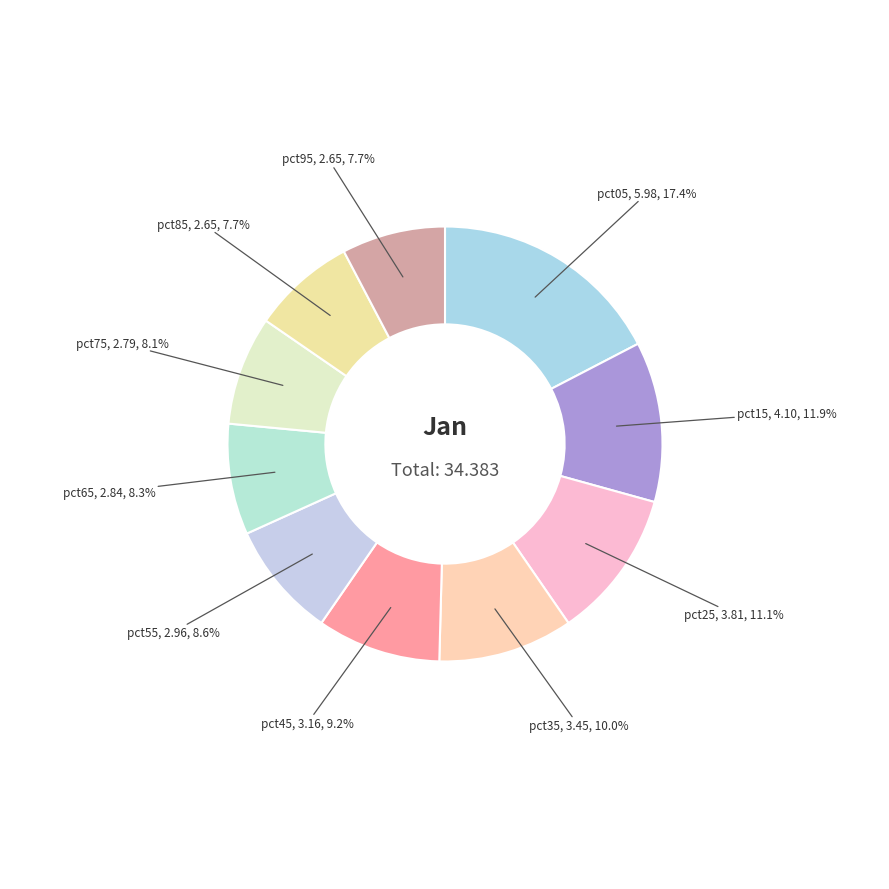

Which category has the biggest portion of the pie?

pct05